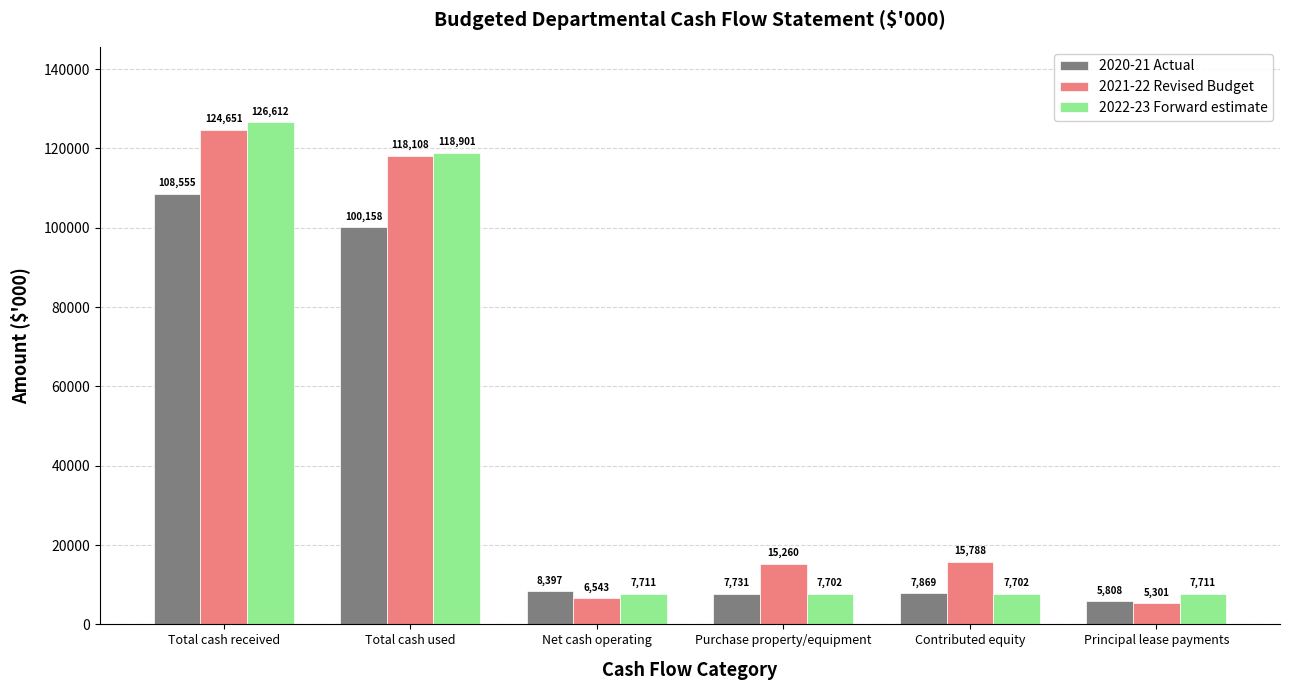

What position from the left is Contributed equity?

5